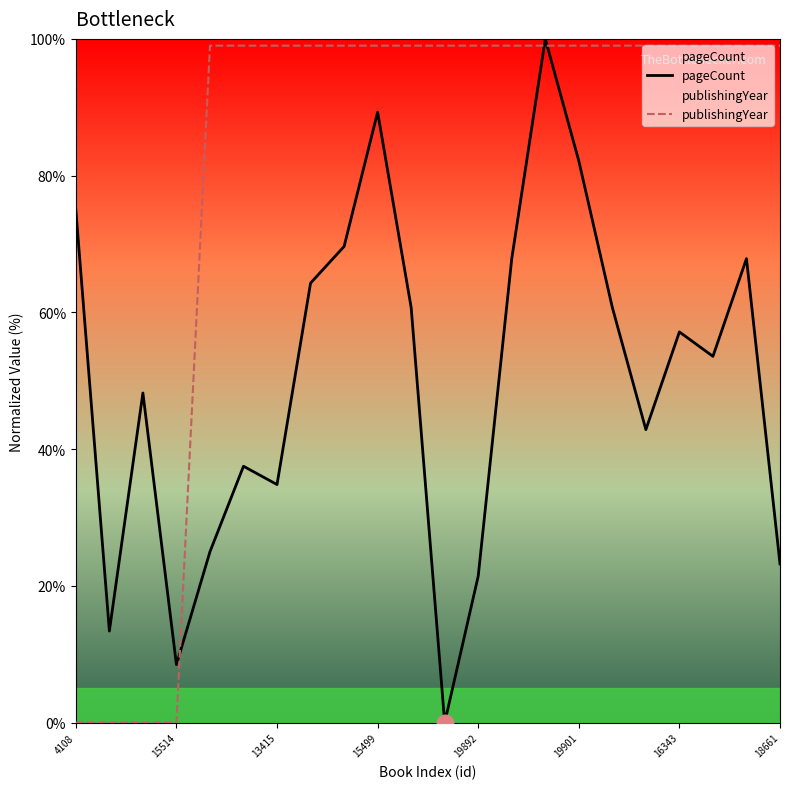

Rank the series by their maximum value, from lowest to highest.

publishingYear, pageCount